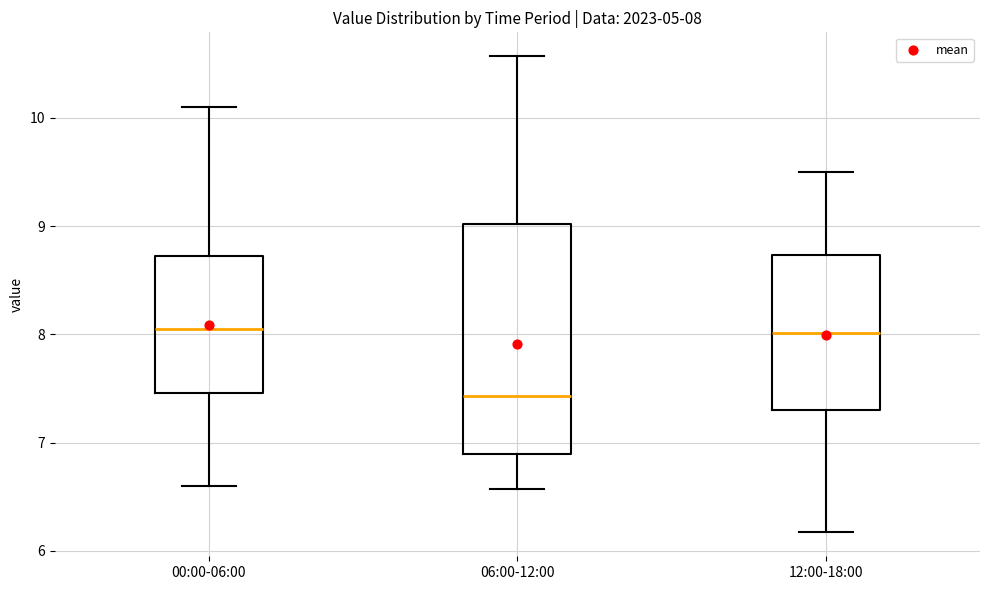

Which box has the lowest median line?

06:00-12:00